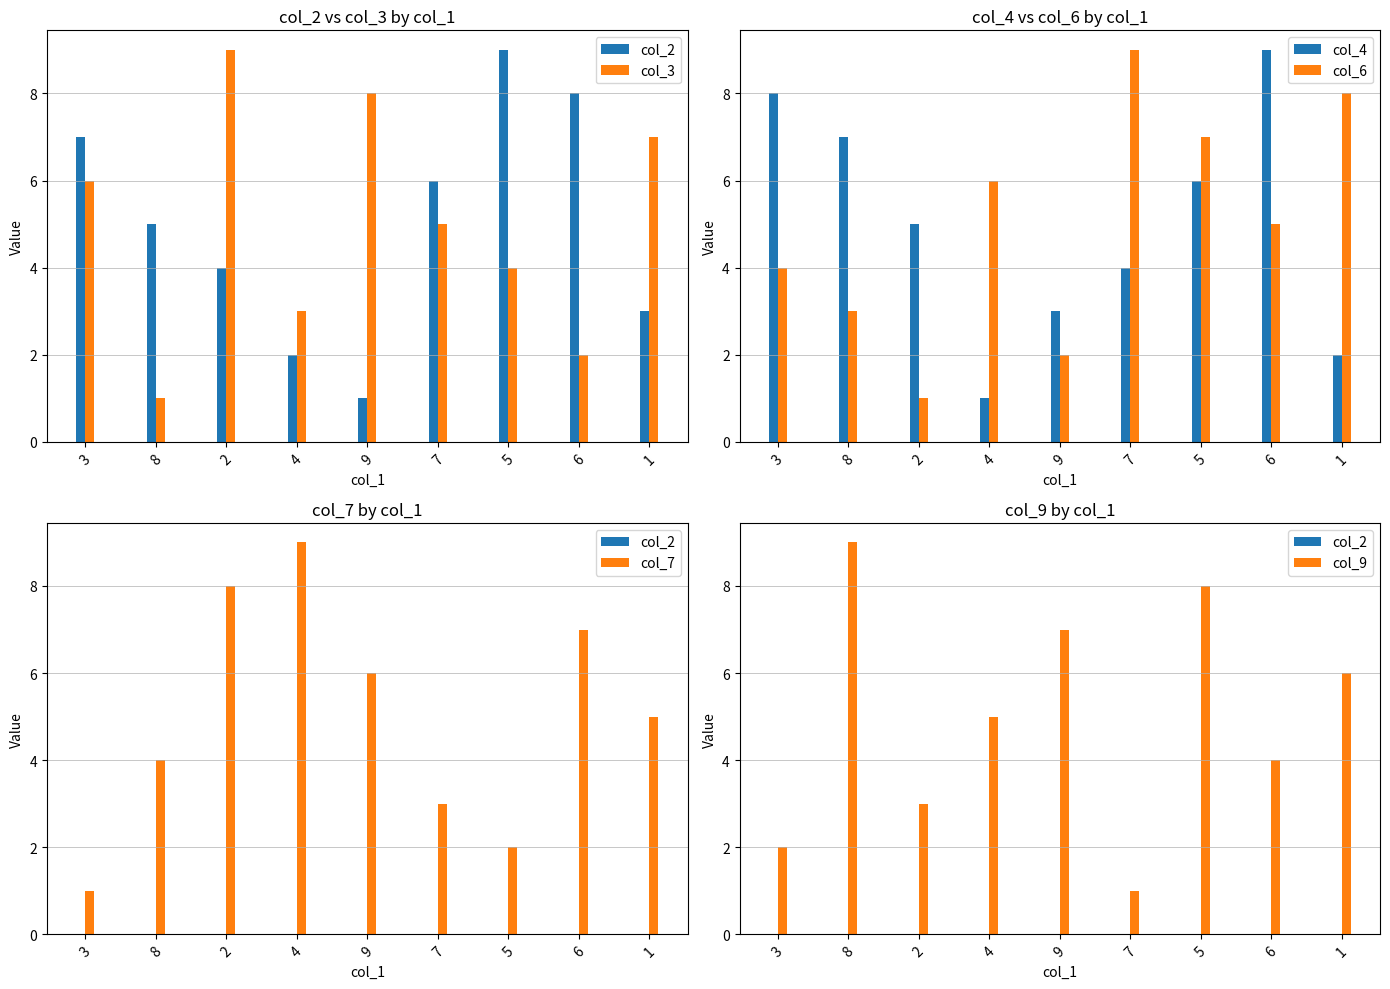

True or false: col_7 has a value of 3 at 7.

True